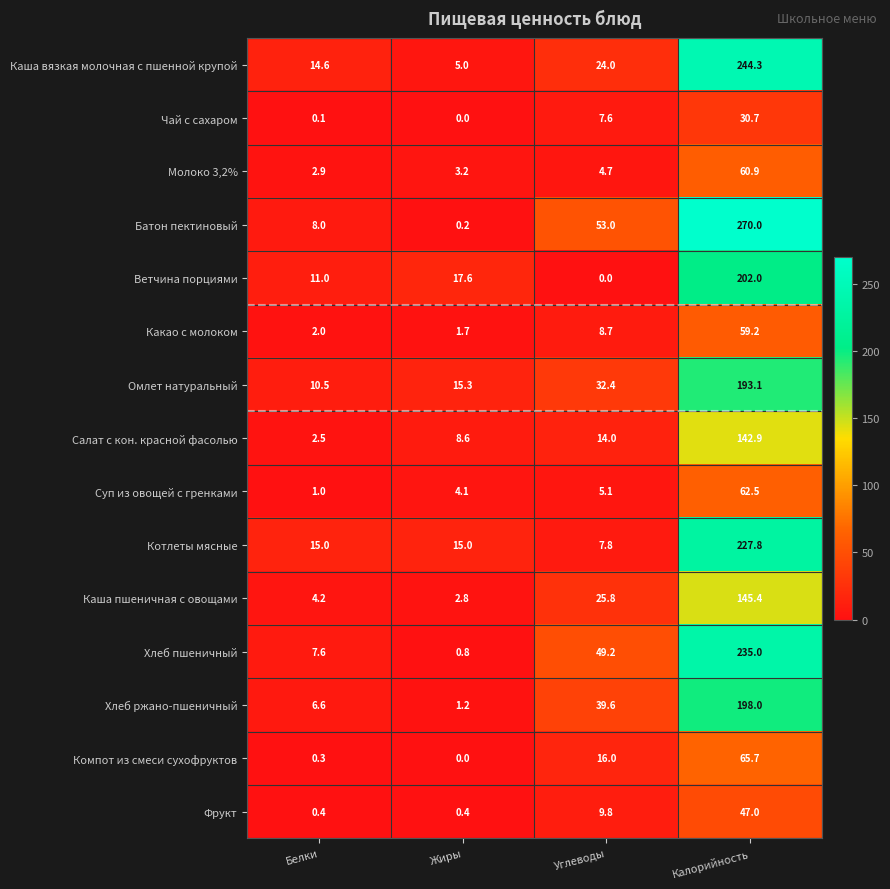

What is the spread (max minus min) of values at Жиры?

17.6